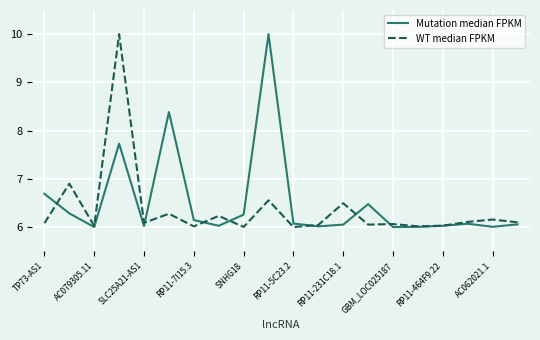

What is the maximum value shown in the chart?

10.0